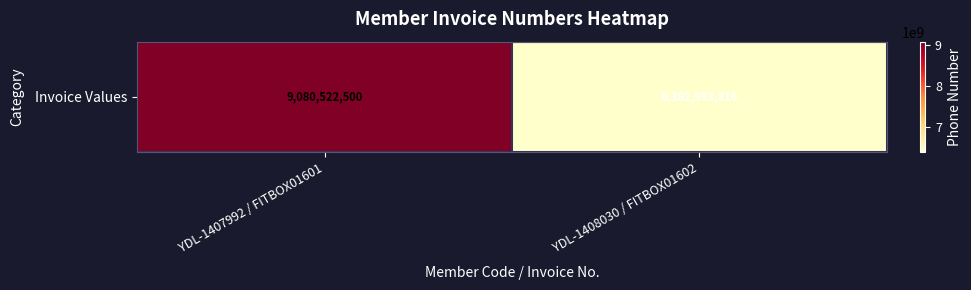

Count the values in the range 6382993816 to 9080522500.

2